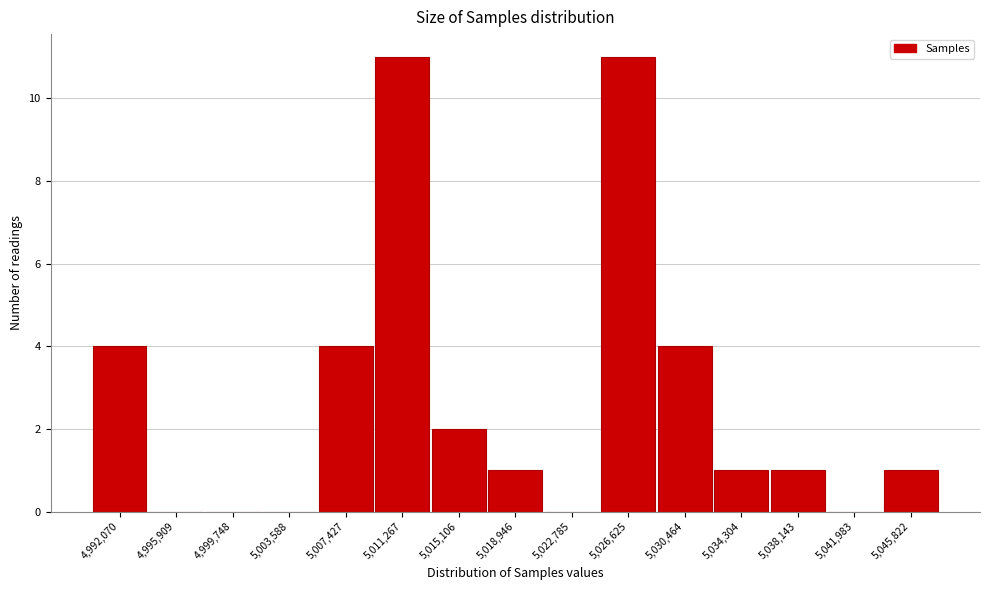

Reading right to left, transcribe all the data shown in this chart.

5,045,822=1	5,041,983=0	5,038,143=1	5,034,304=1	5,030,464=4	5,026,625=11	5,022,785=0	5,018,946=1	5,015,106=2	5,011,267=11	5,007,427=4	5,003,588=0	4,999,748=0	4,995,909=0	4,992,070=4